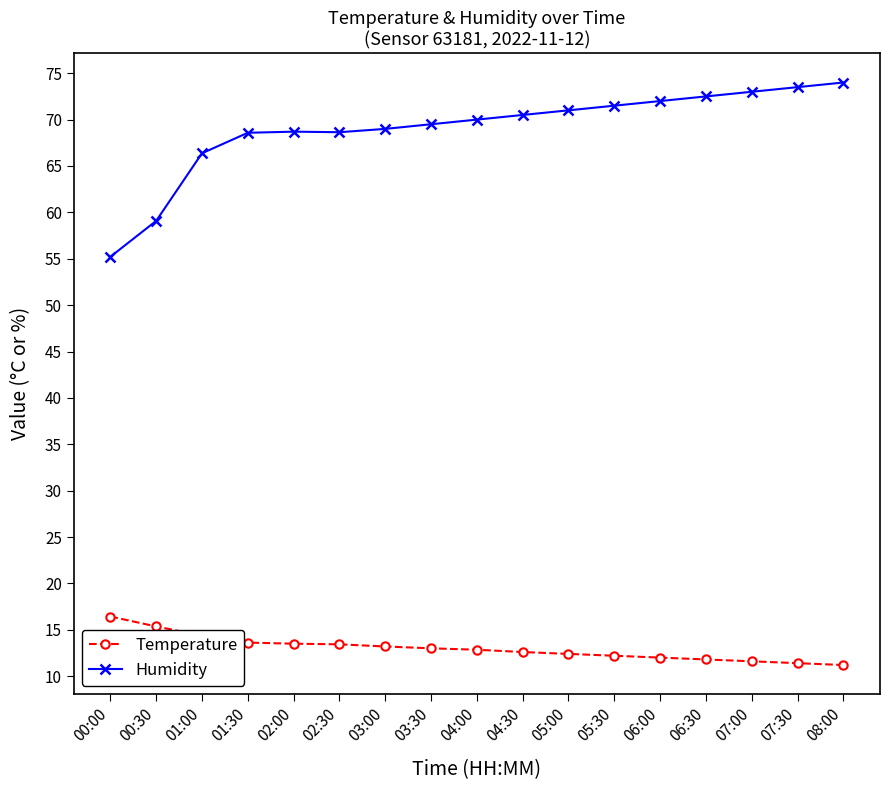

At 06:00, list the series in order from largest to smallest.

Humidity, Temperature